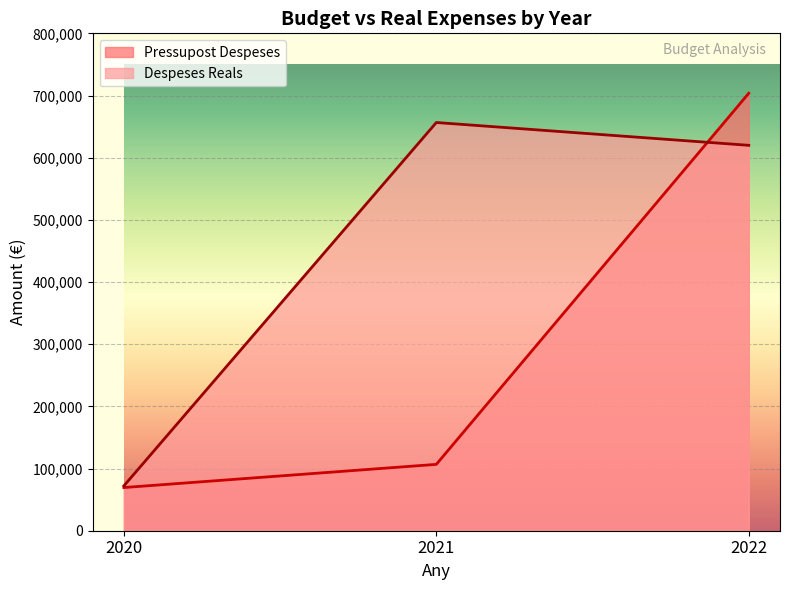

How many data points in Pressupost Despeses are less than 106730?

1